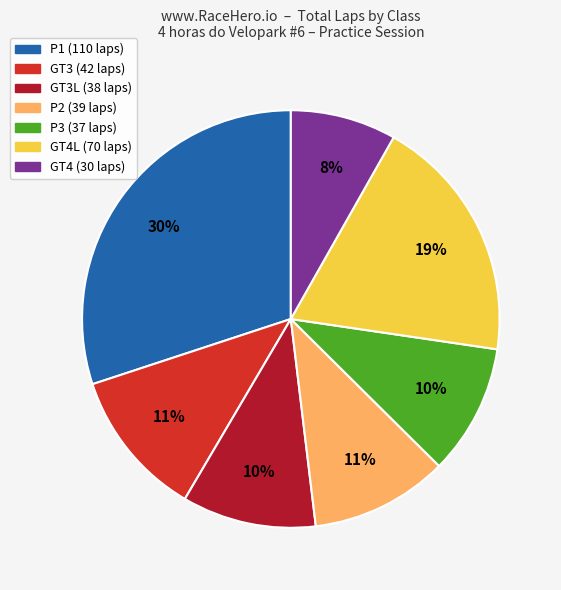

Does any single category account for the majority?

No